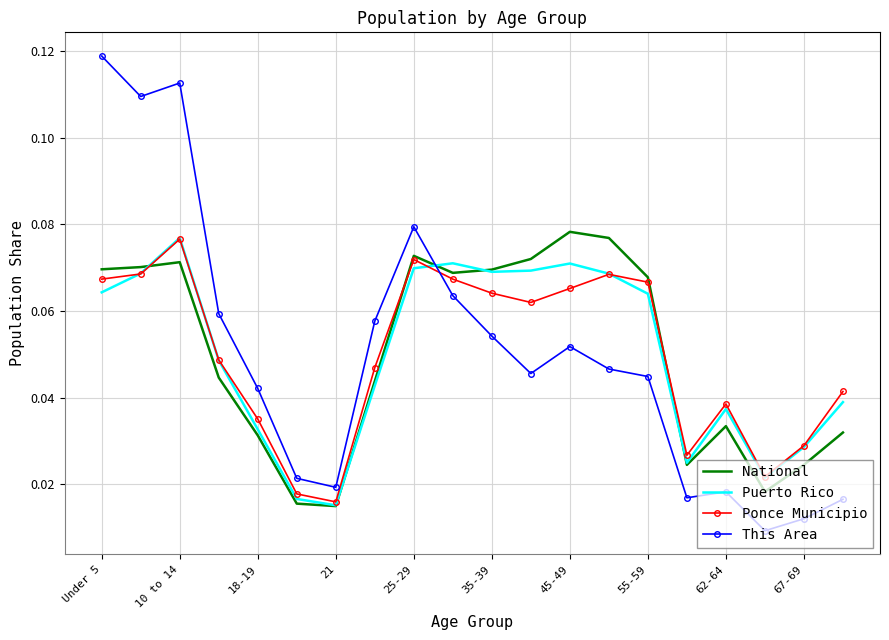

Which series has the largest range (max minus min)?

This Area